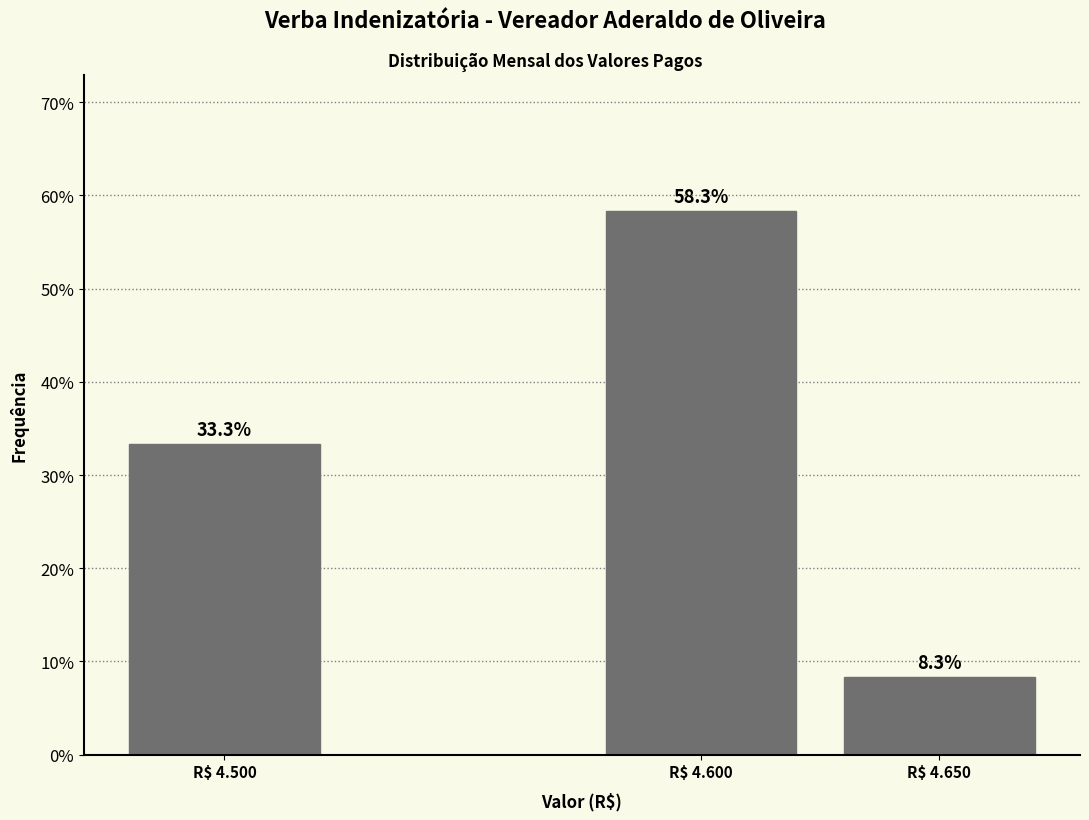

Reading left to right, what are all the values shown in this chart?

33.3	58.3	8.3